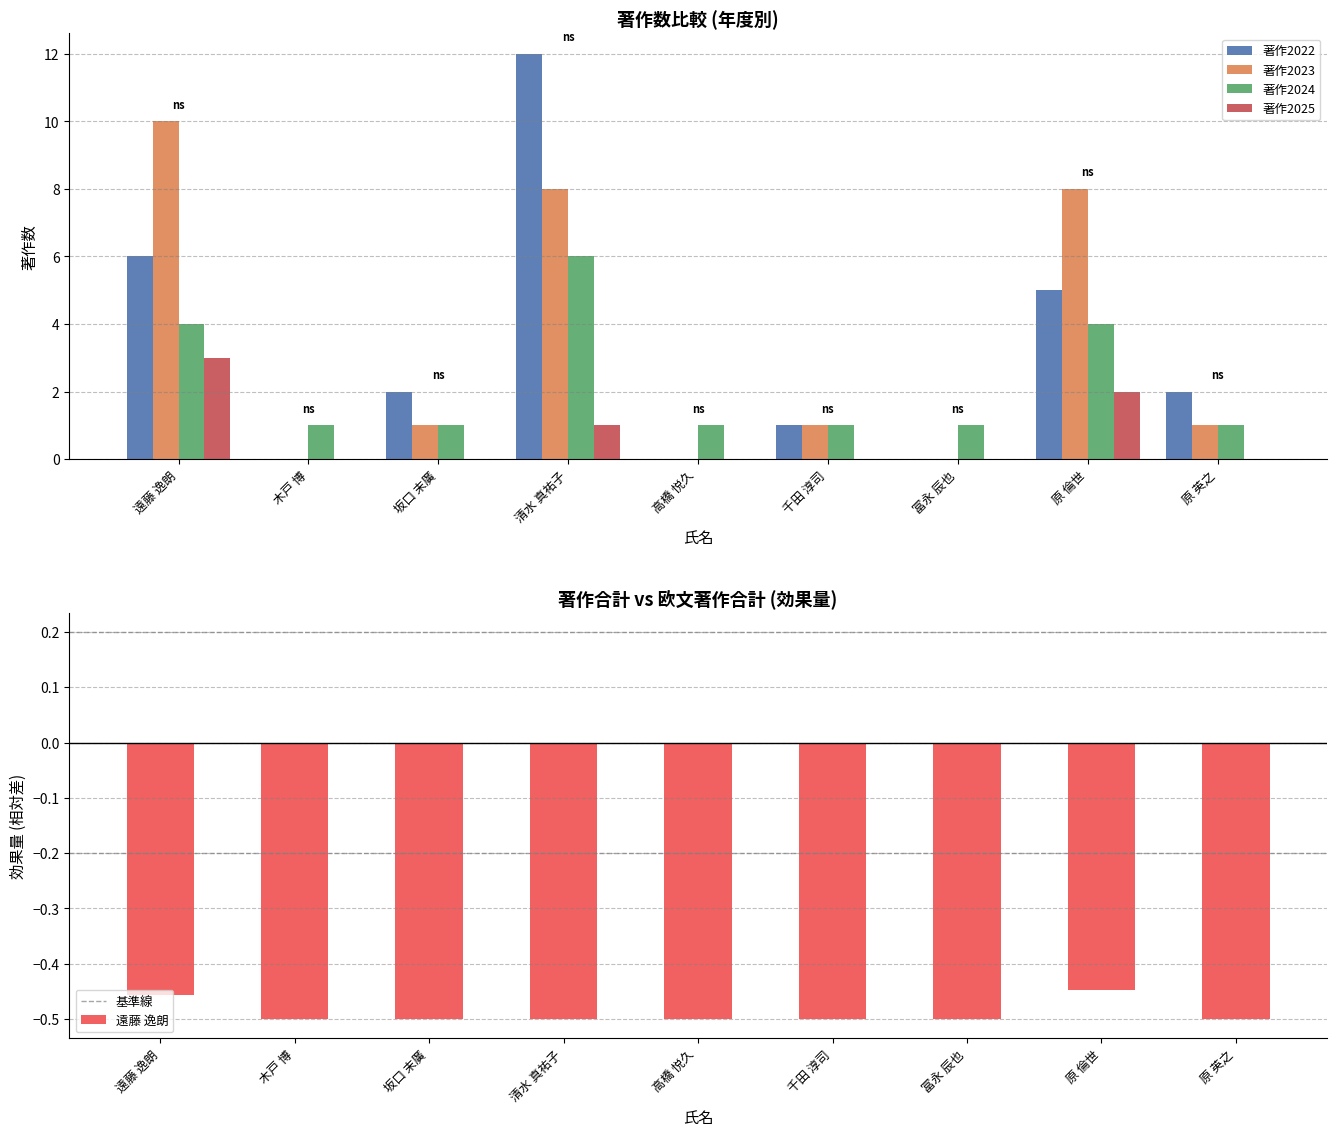

At which label does 著作2022 first exceed 2?

遠藤 逸朗